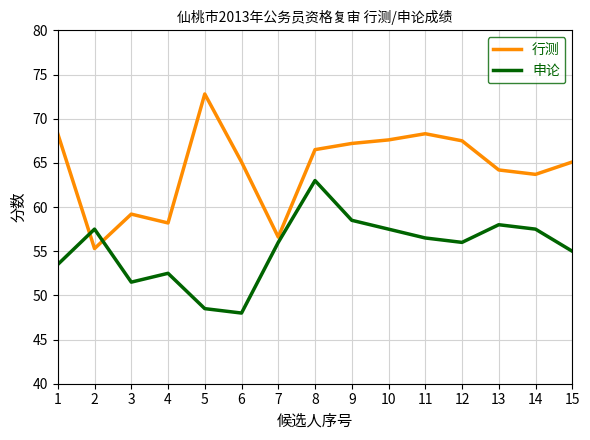

The 行测 series shows 65.1 at 15. True or false?

True